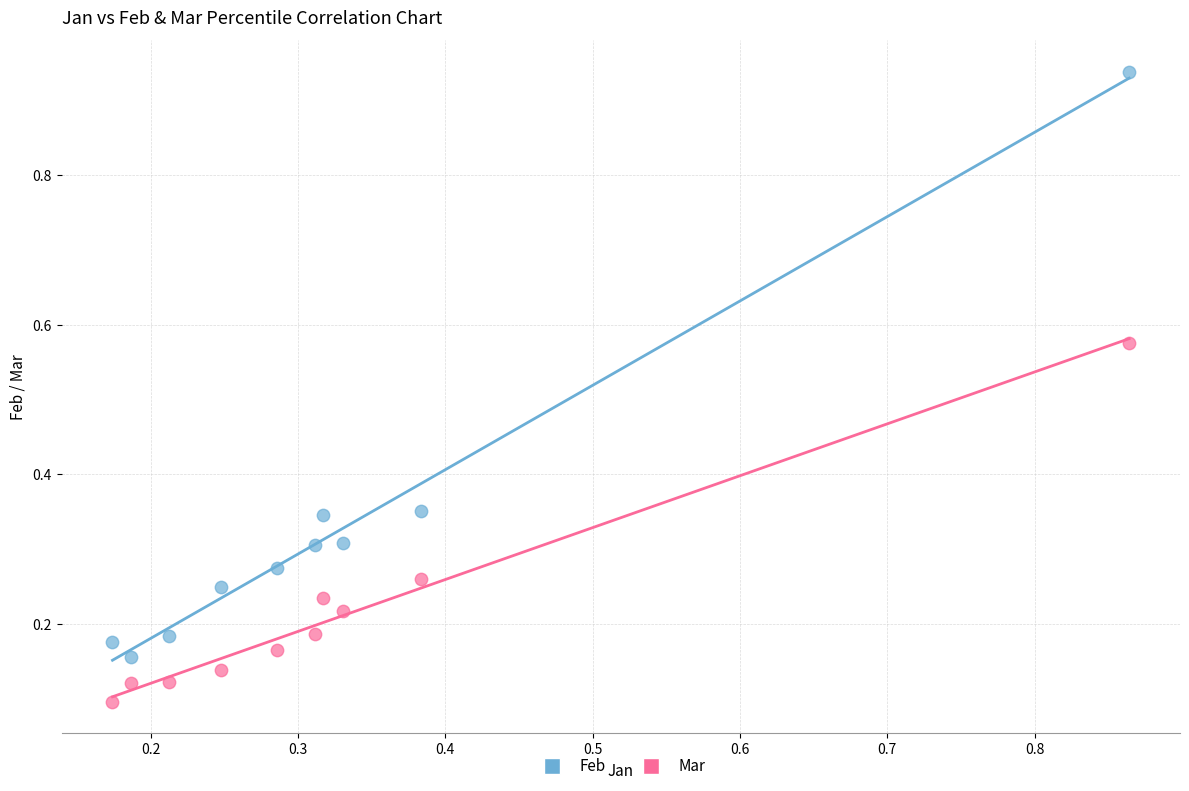

What are all the series names shown in the legend?

Feb, Mar